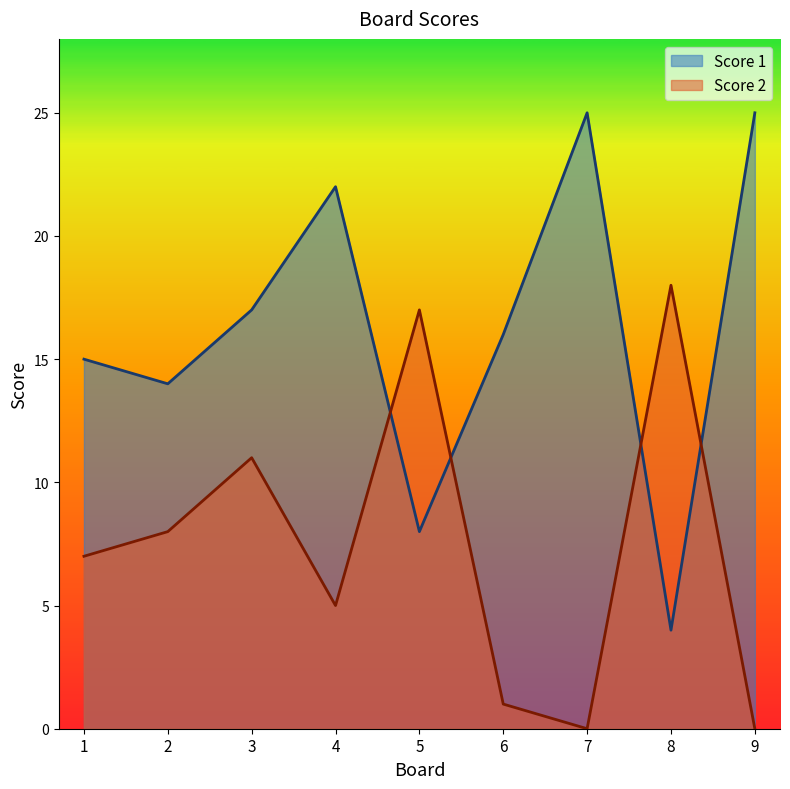

The value of Score 1 at 7 is 44. True or false?

False